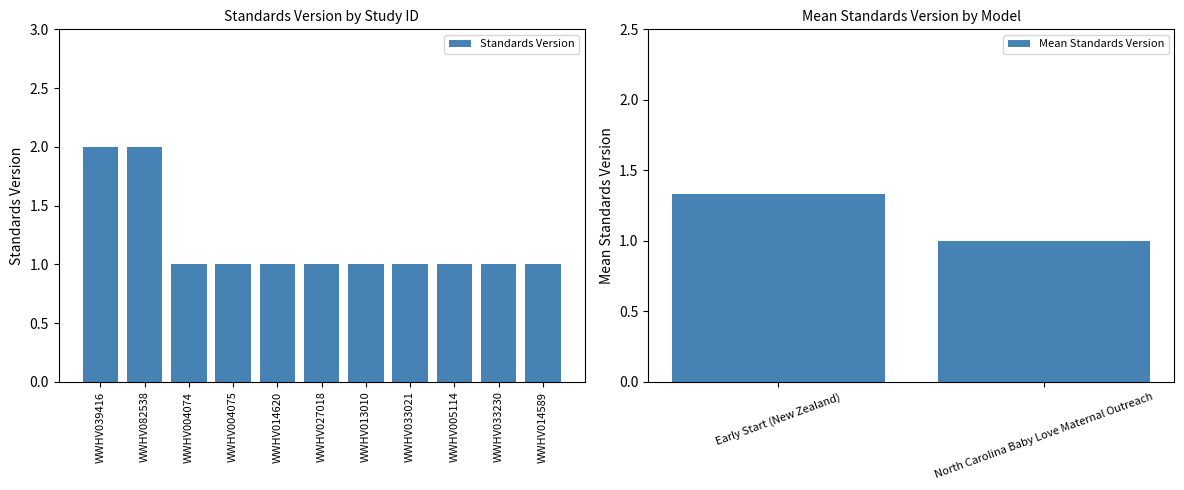

What is the sum of all Standards Version values?

13